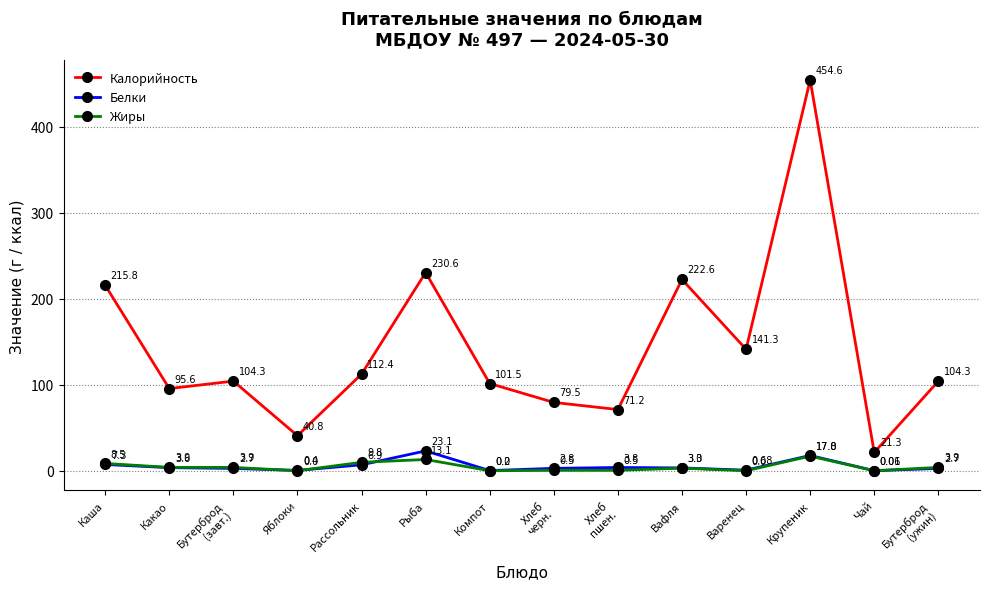

Where is the first local minimum for Белки?

Яблоки